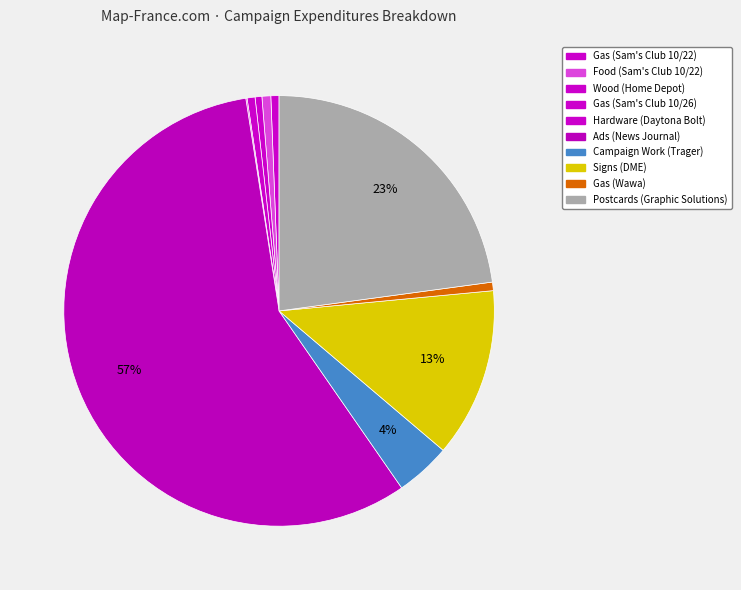

Rank the categories by value from lowest to highest.

Hardware (Daytona Bolt), Wood (Home Depot), Gas (Sam's Club 10/26), Gas (Sam's Club 10/22), Gas (Wawa), Food (Sam's Club 10/22), Campaign Work (Trager), Signs (DME), Postcards (Graphic Solutions), Ads (News Journal)